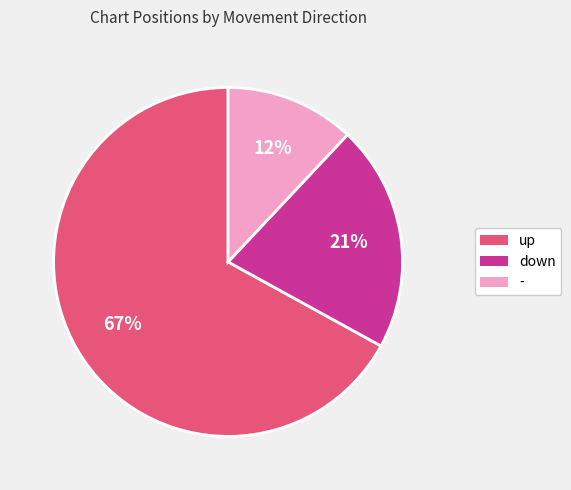

Count the number of slices in the pie.

3